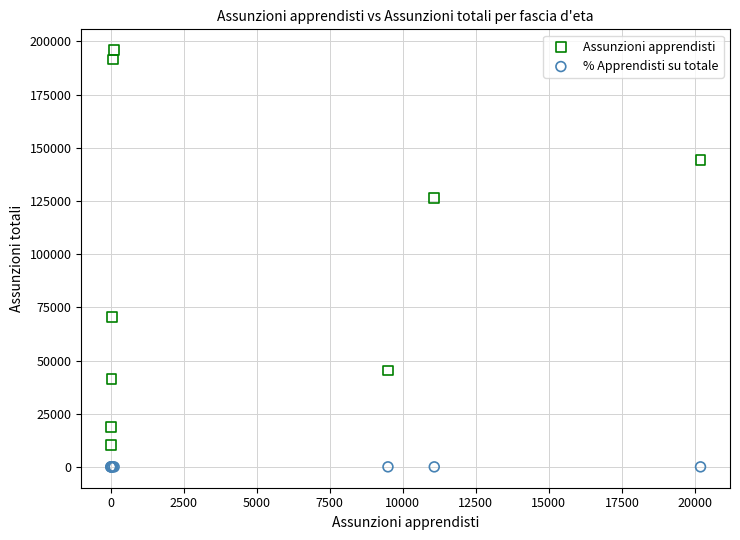

In the Assunzioni apprendisti series, what Y value is closest to 103097?

126285.0